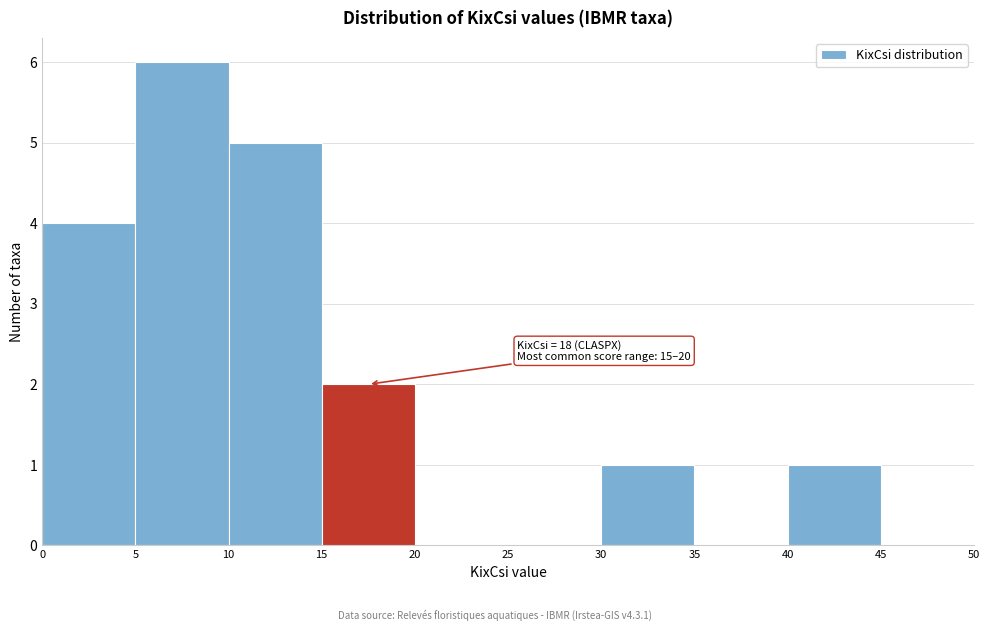

Over which range of the x-axis is the bar tallest?

5 to 10